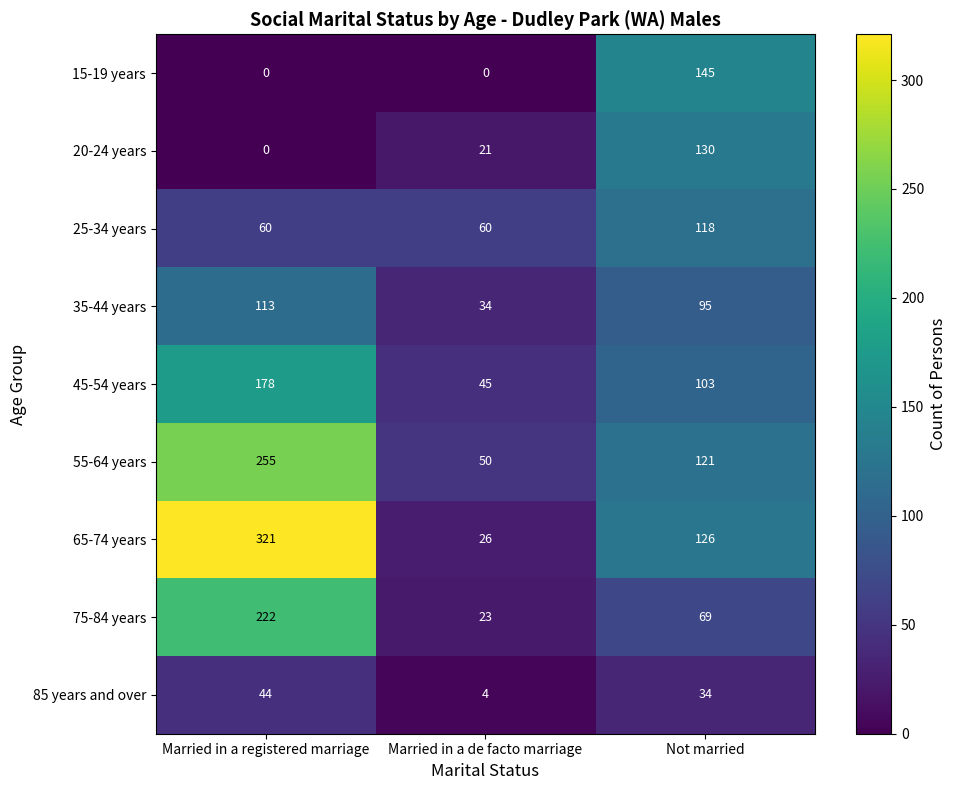

Which series has the largest total across all categories?

65-74 years